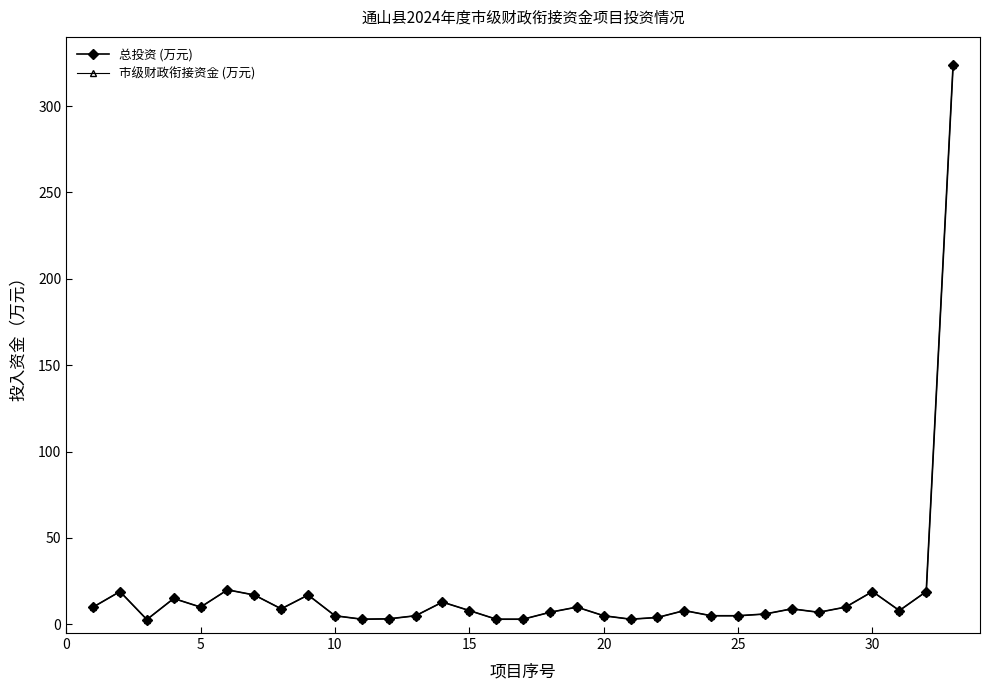

What is the value of the 市级财政衔接资金 (万元) point at the 13th from the left?

5.0